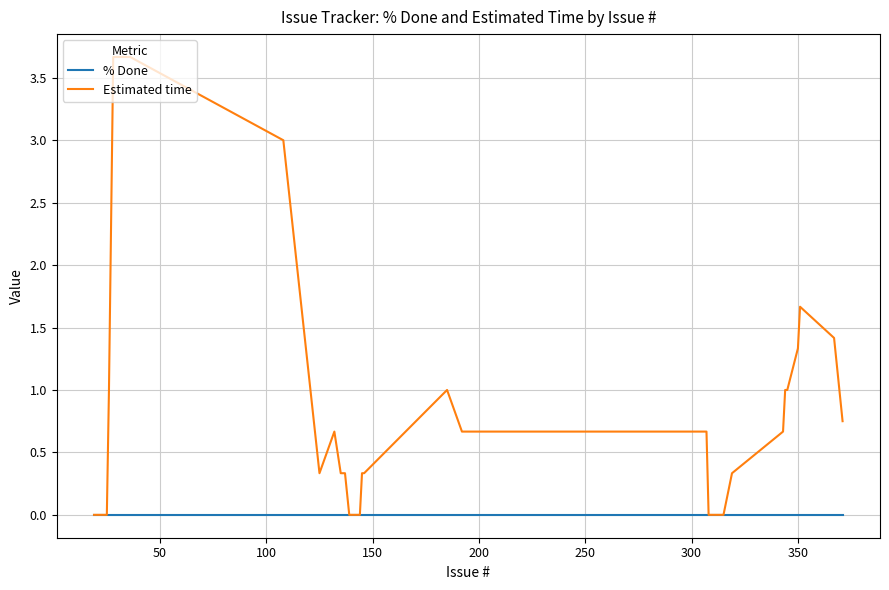

Rank the series by their average value, from highest to lowest.

Estimated time, % Done